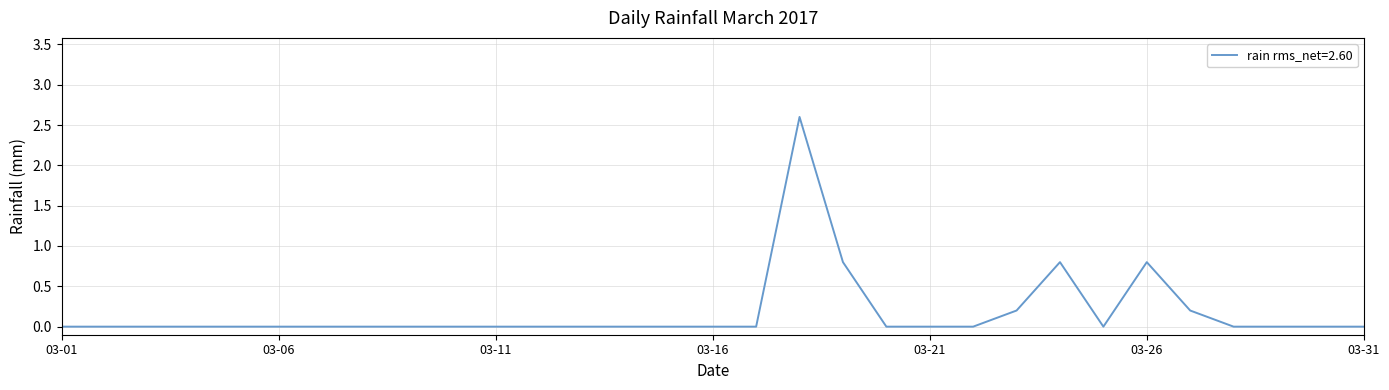

Does the chart have visible grid lines?

Yes